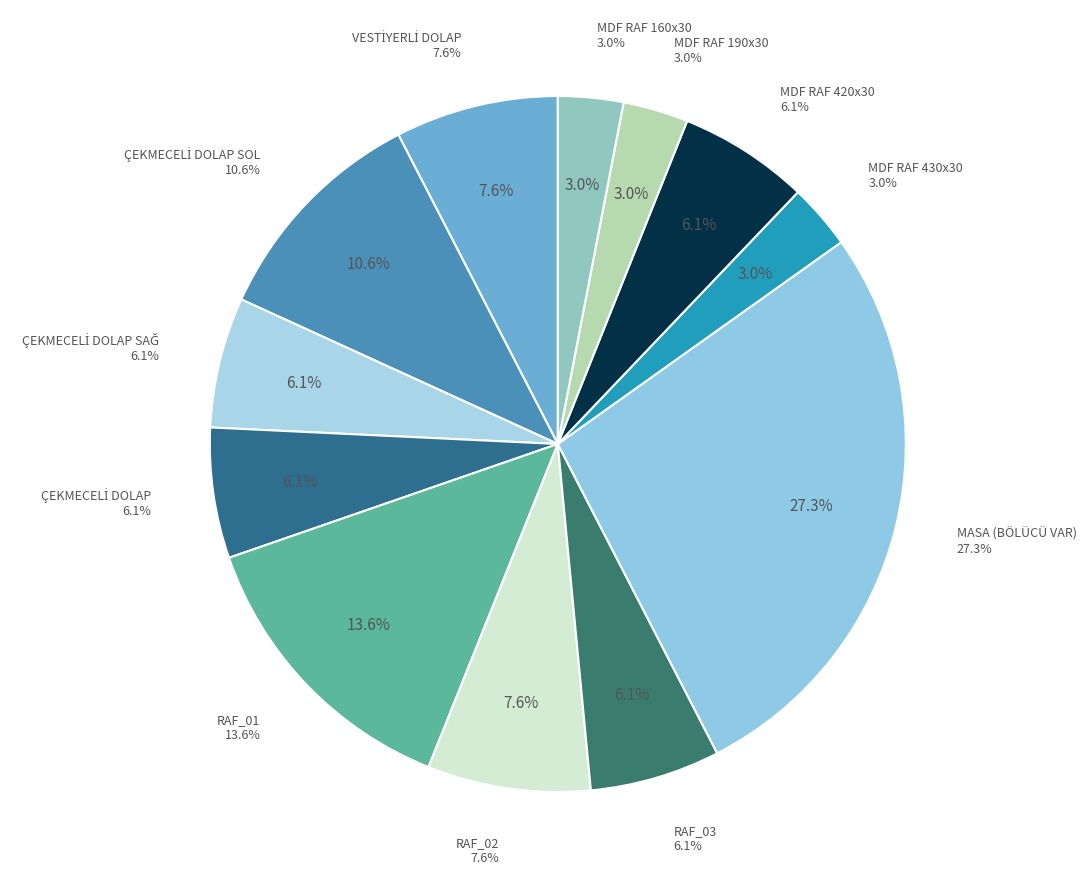

Which has a higher value, ÇEKMECELİ DOLAP SOL or VESTİYERLİ DOLAP?

ÇEKMECELİ DOLAP SOL